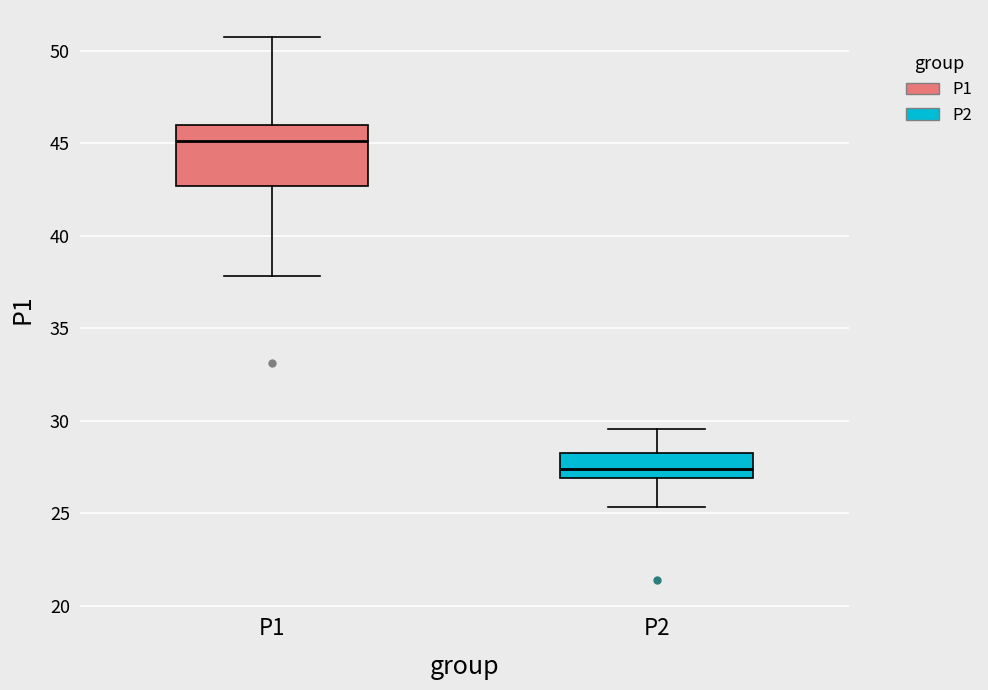

Which box is the tallest, from its lower edge to its upper edge?

P1